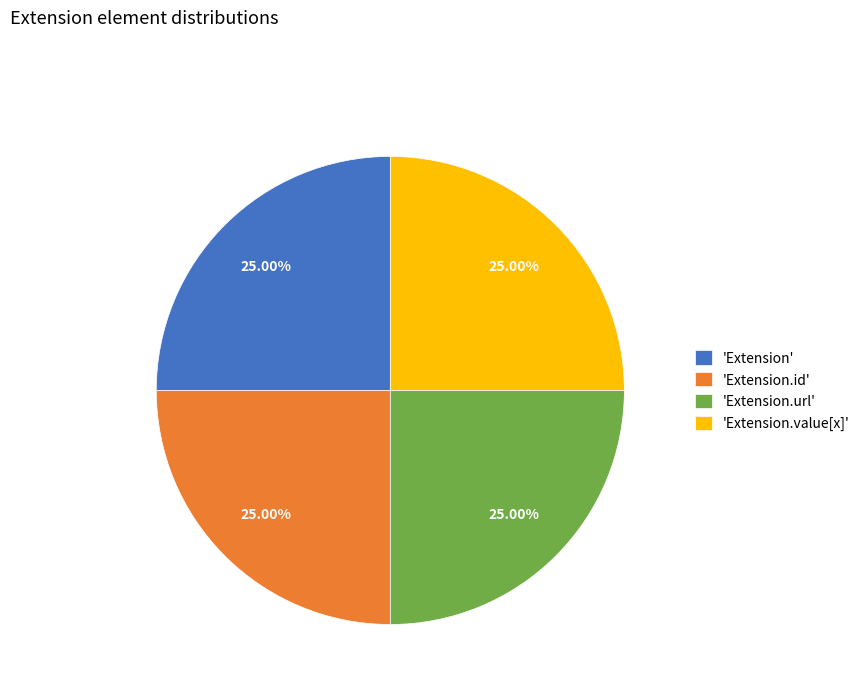

Does 'Extension.id' account for over 50% of the chart?

No